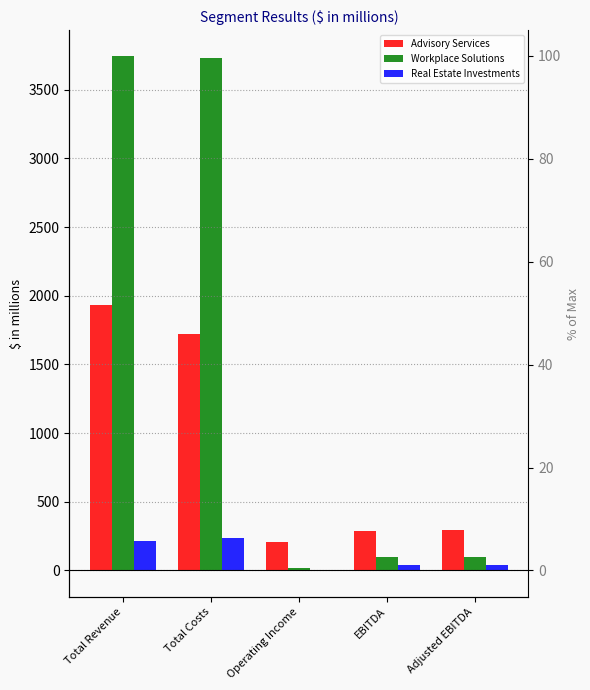

How many values in Real Estate Investments are above zero?

4